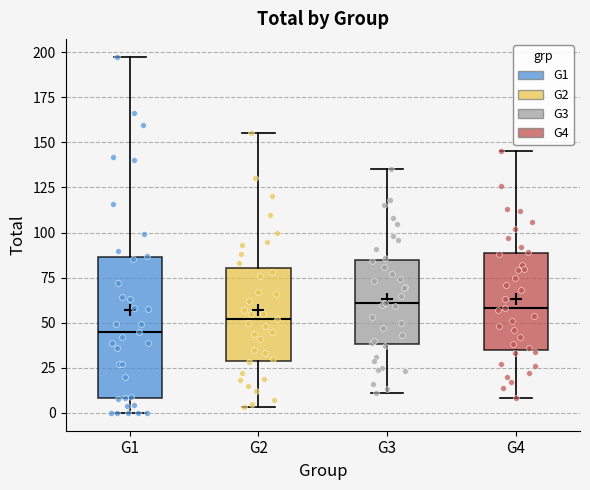

Where does the median line of the box for G3 sit on the y-axis? The values are not printed on the chart, so give them approximately, as read against the axis.

60